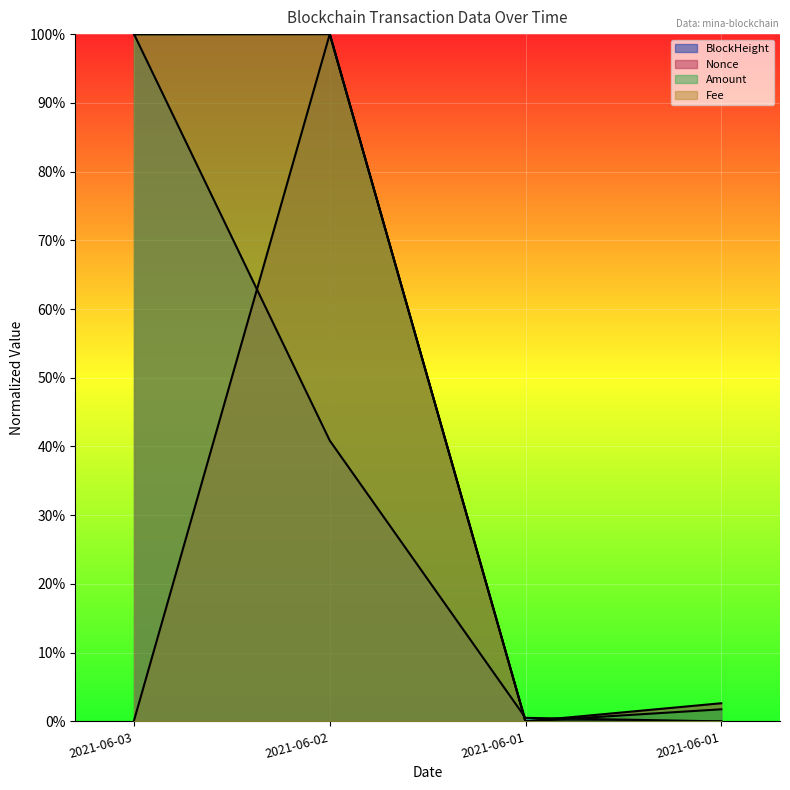

What is the label of the 4th point from the right?

2021-06-03 07:30:00